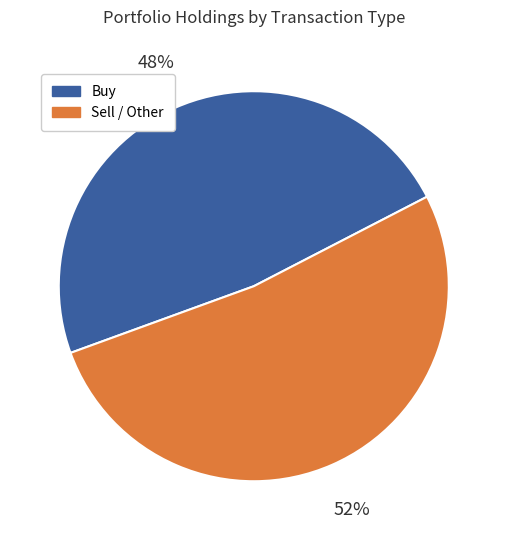

To the nearest percent, what is the average slice percentage?

50%